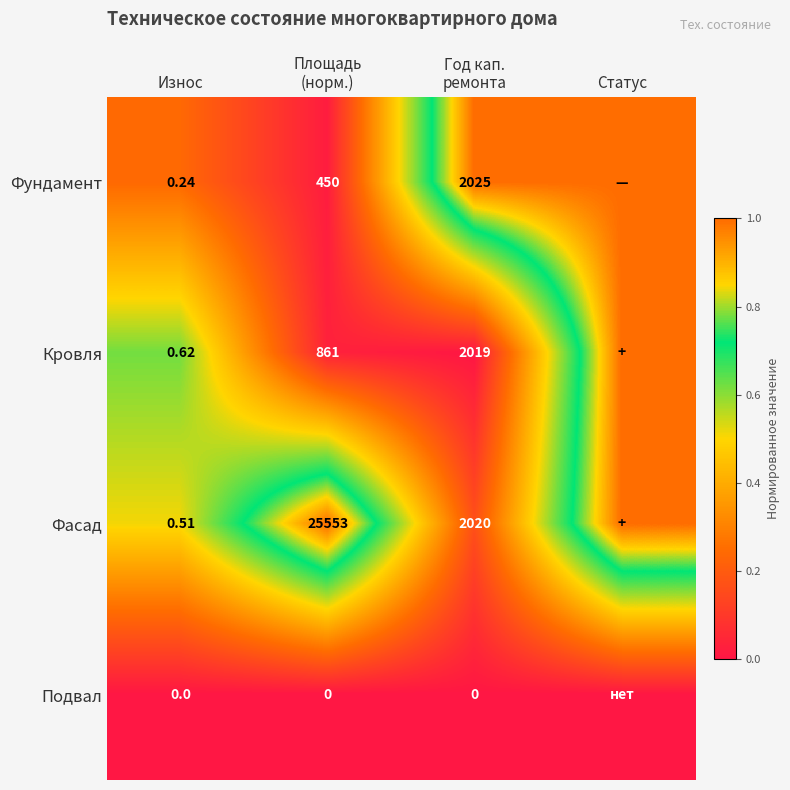

Rank the series by their average value, from lowest to highest.

Подвал, Кровля, Фундамент, Фасад